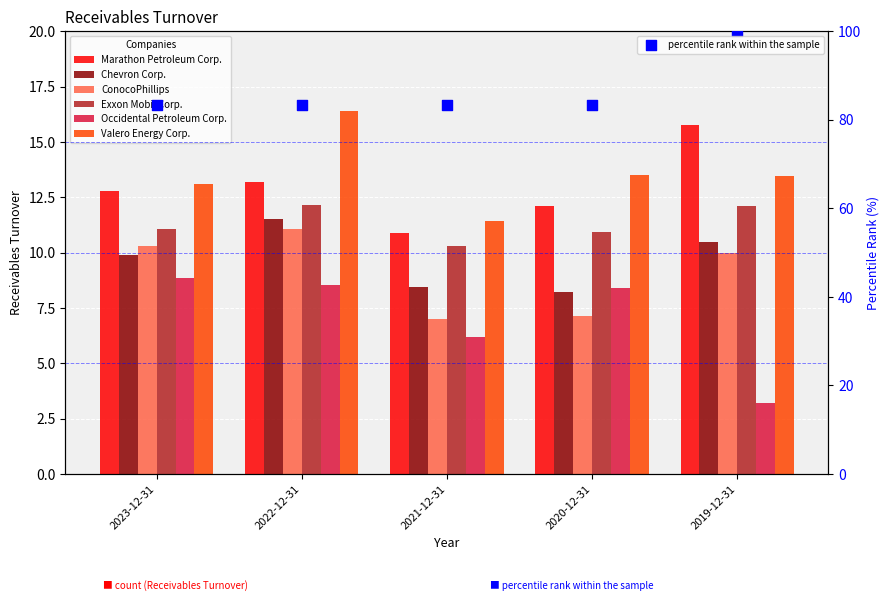

Is the value of Exxon Mobil Corp. at 2020-12-31 greater than the value of ConocoPhillips at 2020-12-31?

Yes